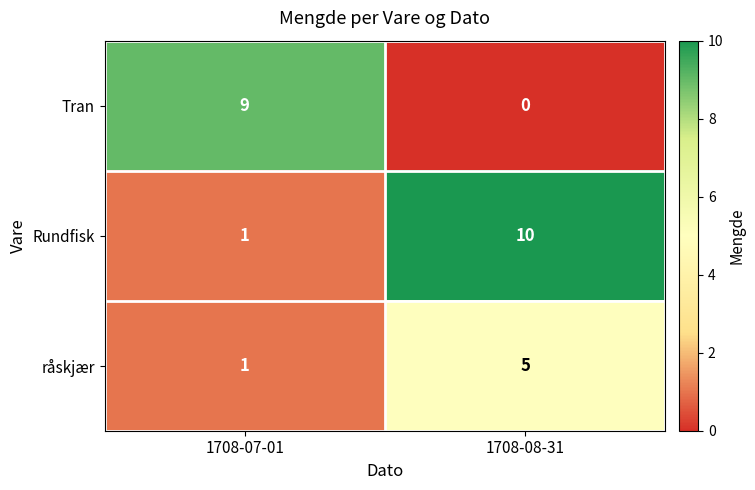

What is the sum of all råskjær values?

6